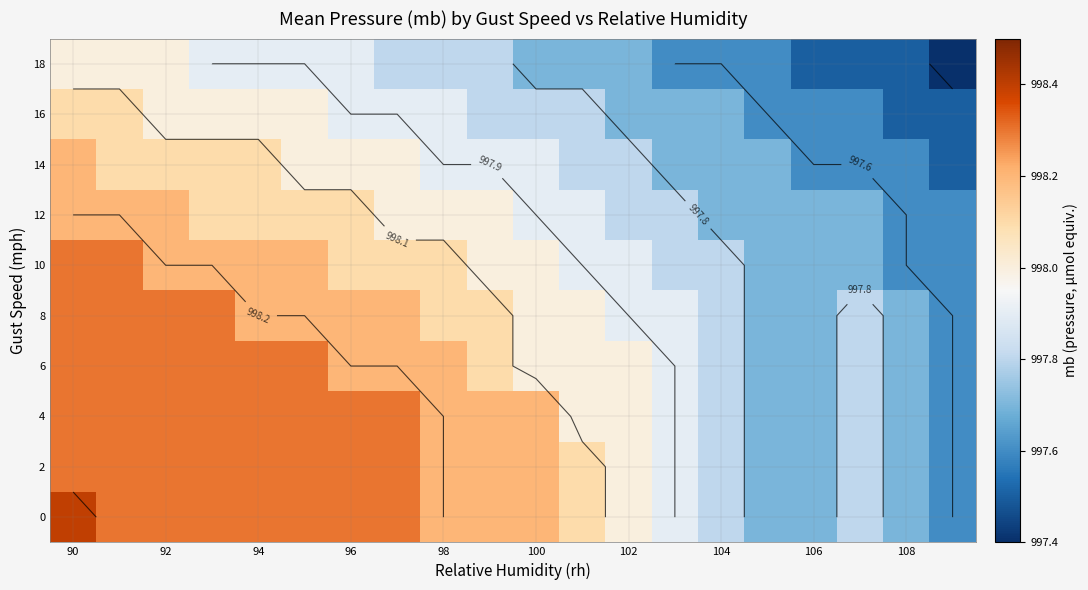

At how many categories does at least one series exceed 998?

12